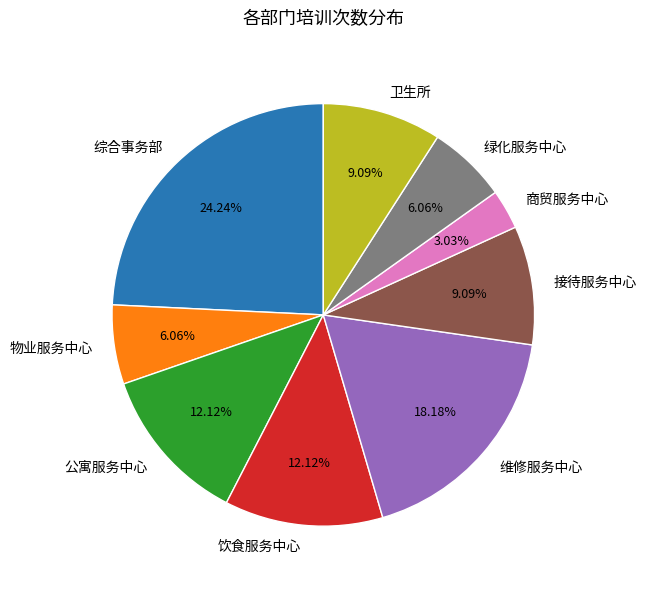

Combined, what portion of the pie is 接待服务中心 and 维修服务中心?

27.3%